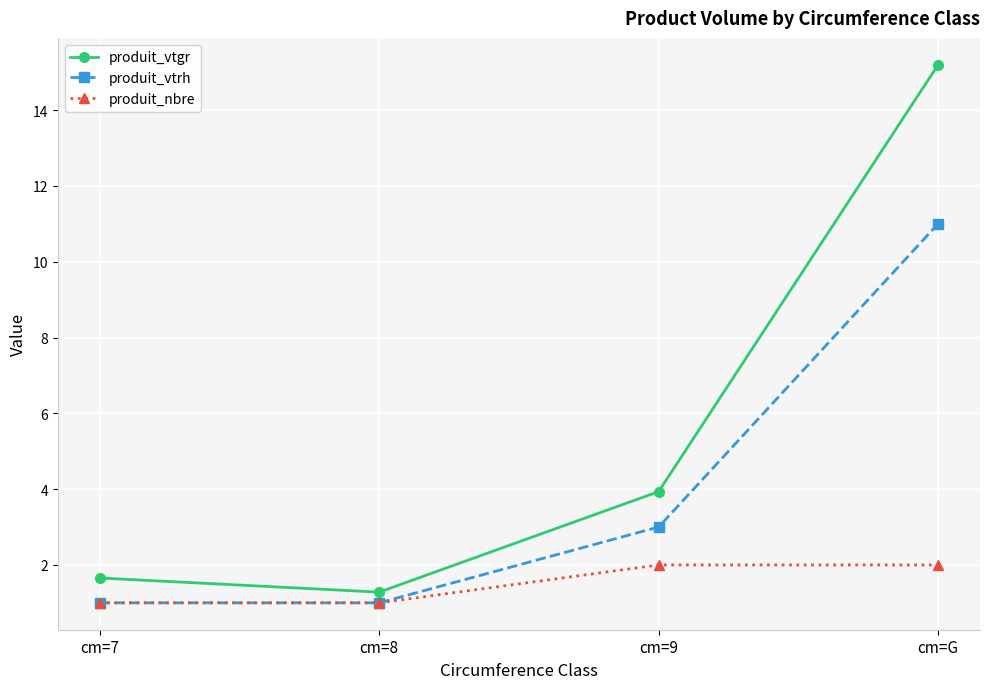

List the labels in order of produit_vtgr value, smallest first.

cm=8, cm=7, cm=9, cm=G